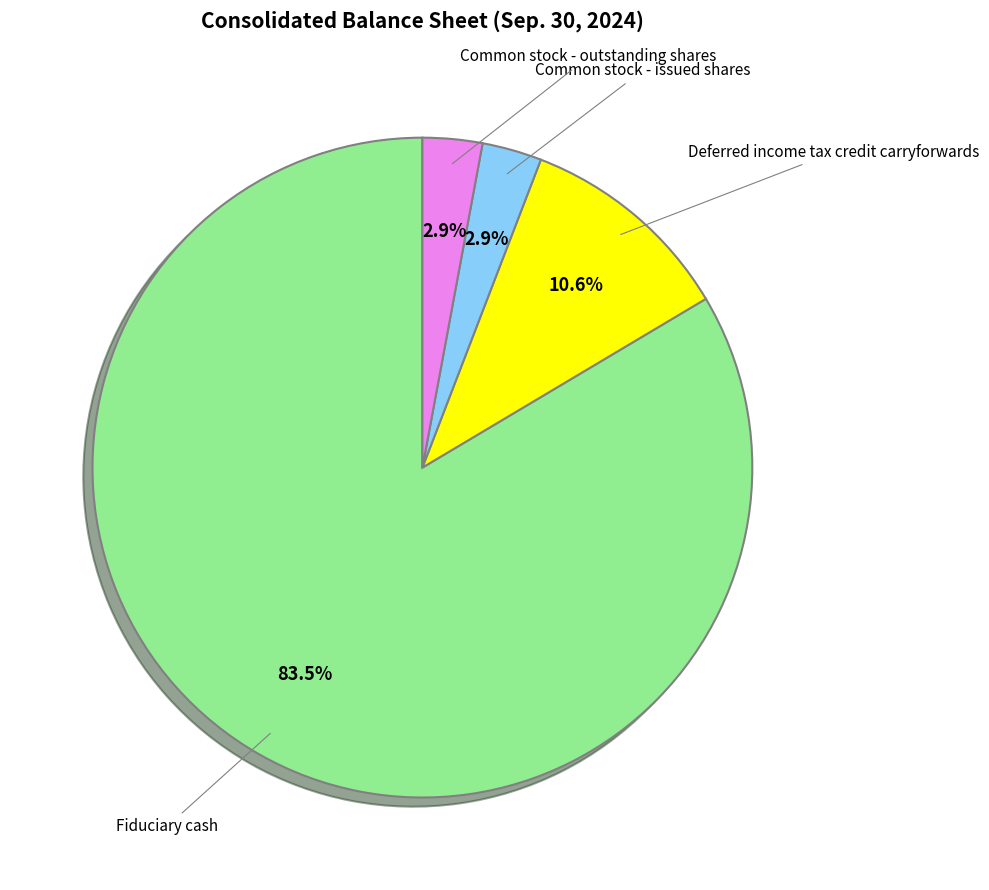

Does any single category account for the majority?

Yes